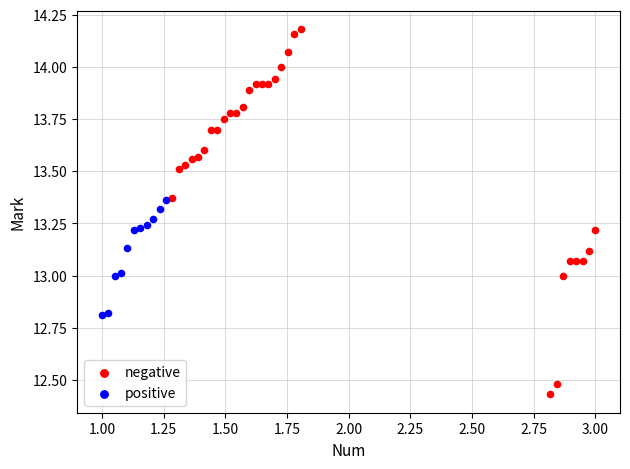

Which series contains the lowest Y value?

negative